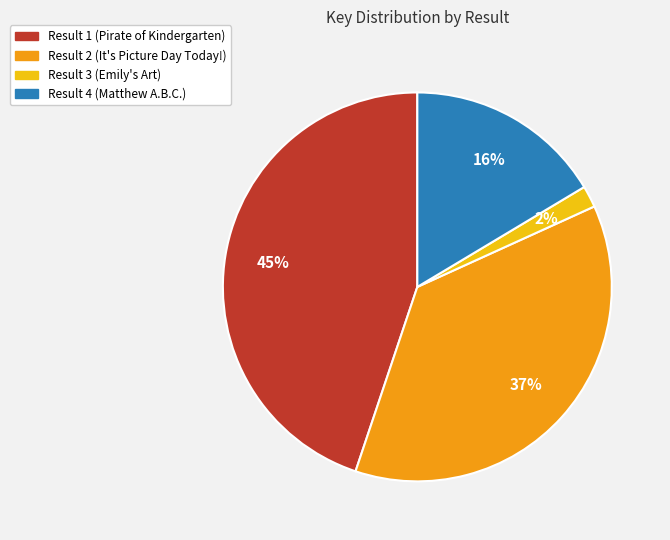

To the nearest percent, what is the difference between the largest and smallest slice percentages?

43%